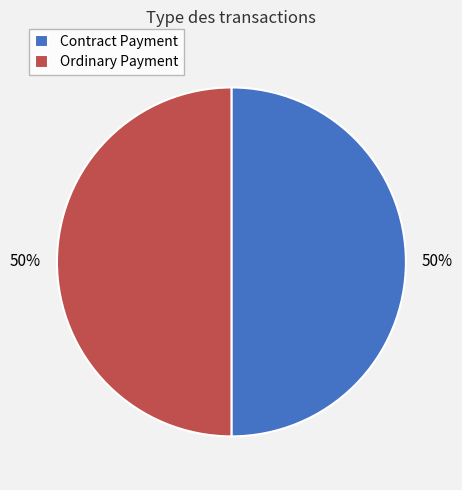

Count the number of slices in the pie.

2